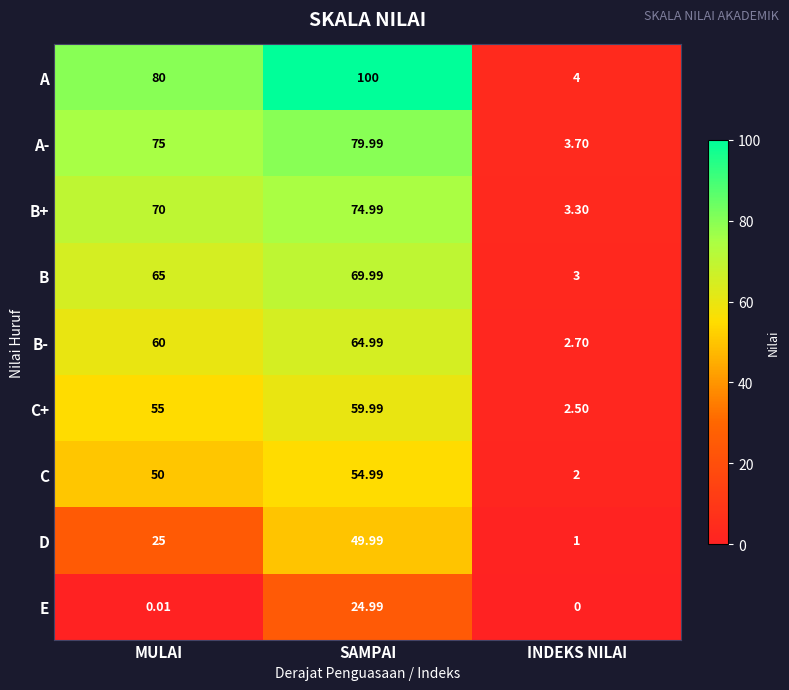

Between MULAI and INDEKS NILAI, which series saw the biggest shift?

A